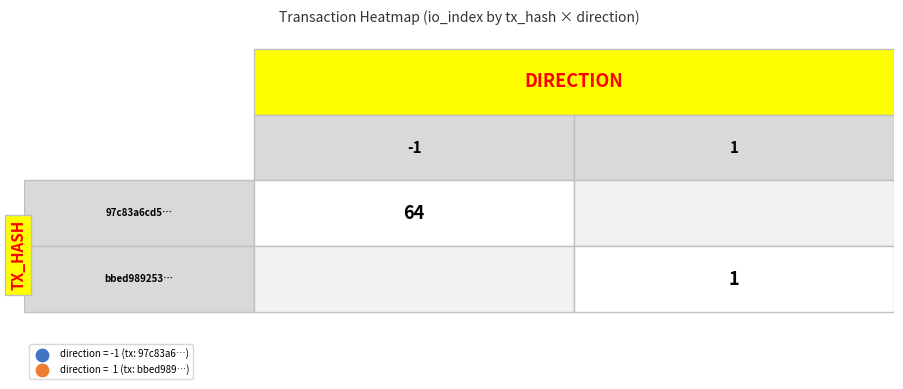

At how many categories does at least one series exceed 40?

1